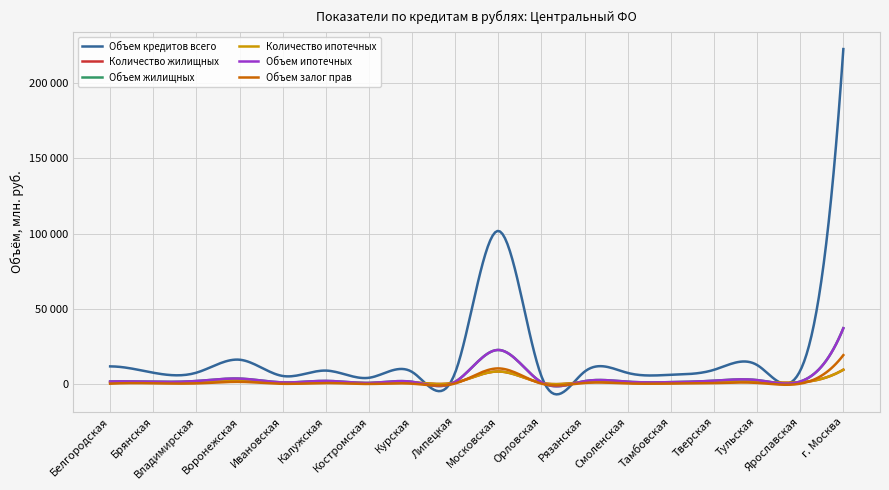

What is the label of the 8th point from the left?

Курская